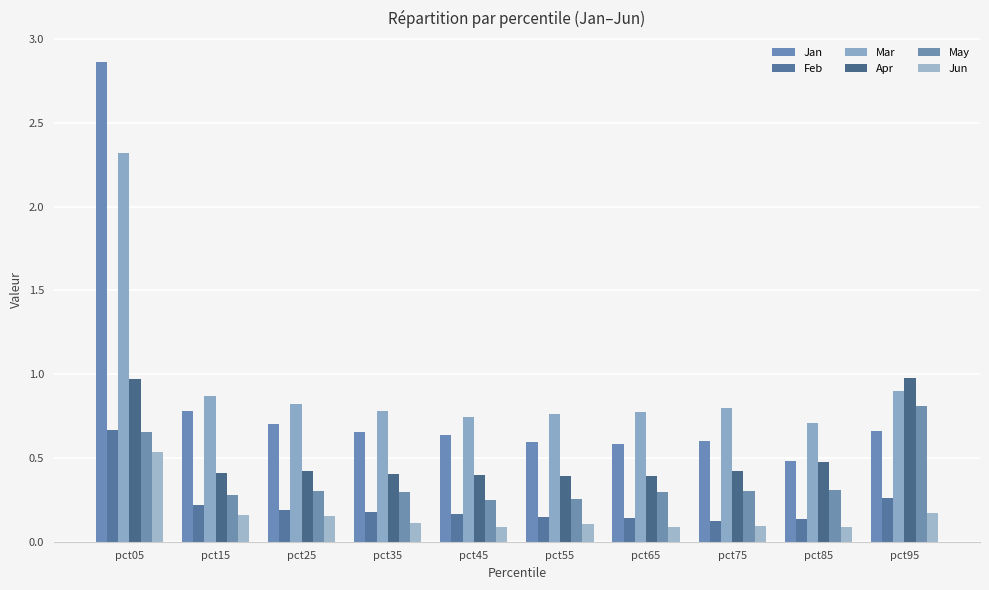

List the series in order of their peak value, lowest first.

Jun, Feb, May, Apr, Mar, Jan